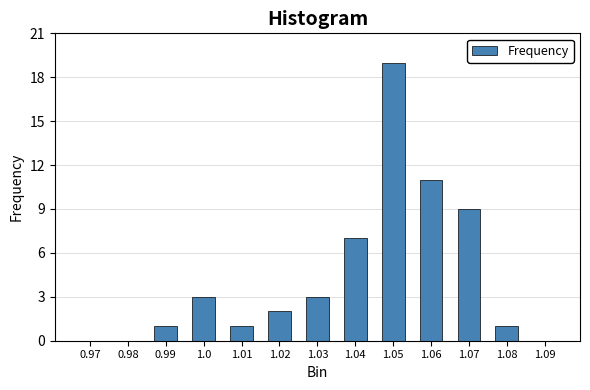

Reading right to left, transcribe all the data shown in this chart.

1.09=0	1.08=1	1.07=9	1.06=11	1.05=19	1.04=7	1.03=3	1.02=2	1.01=1	1.0=3	0.99=1	0.98=0	0.97=0